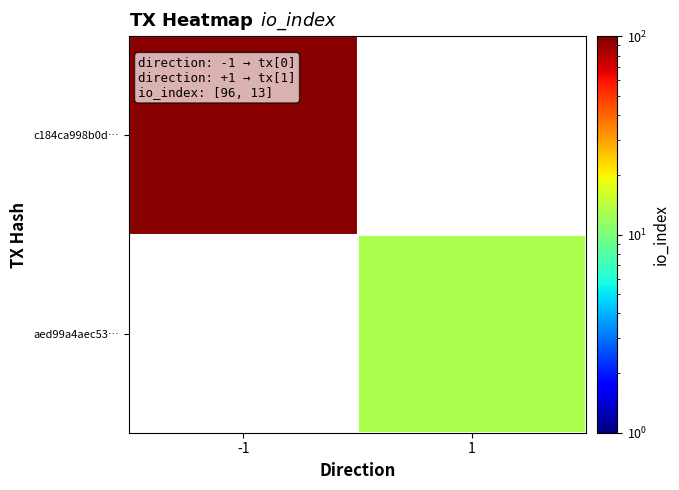

The value of c184ca998b0d… at -1 is 96.0. True or false?

True